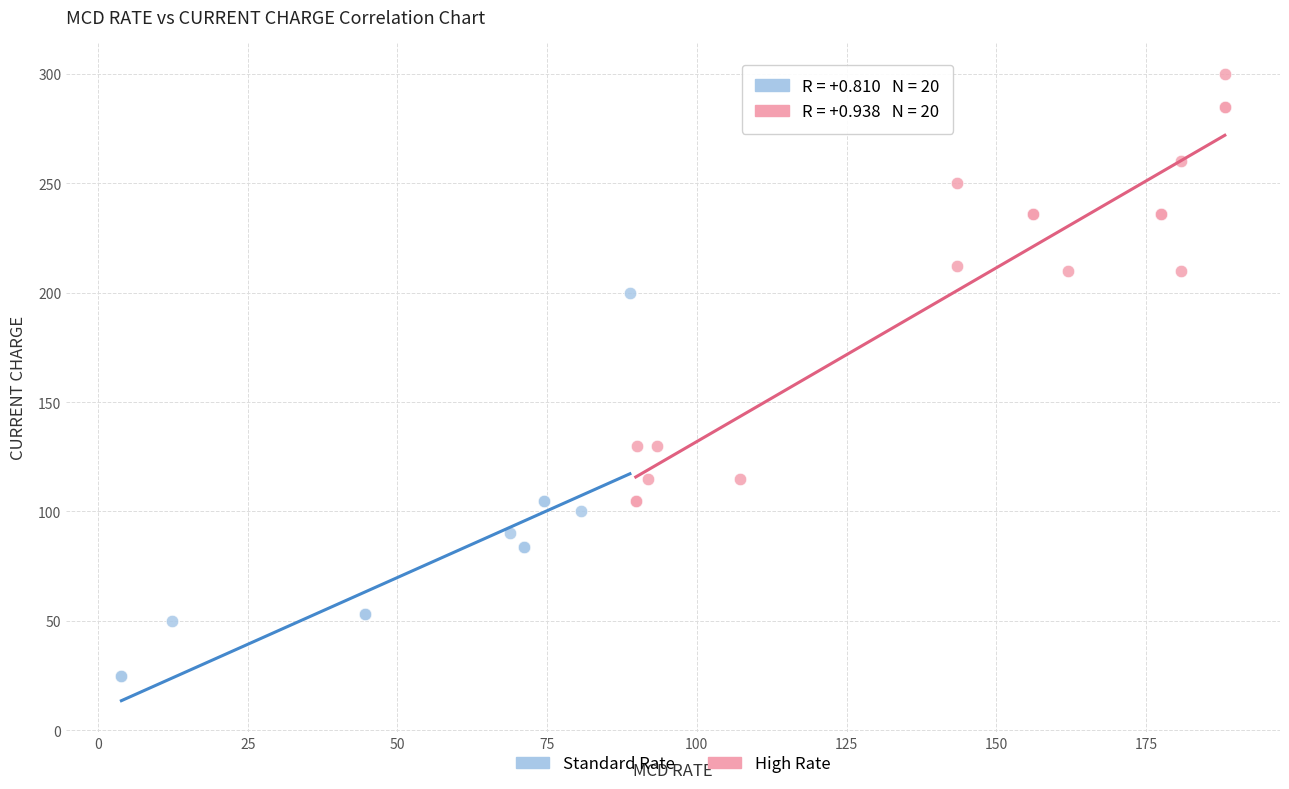

Which series has the largest Y range (max minus min)?

High Rate